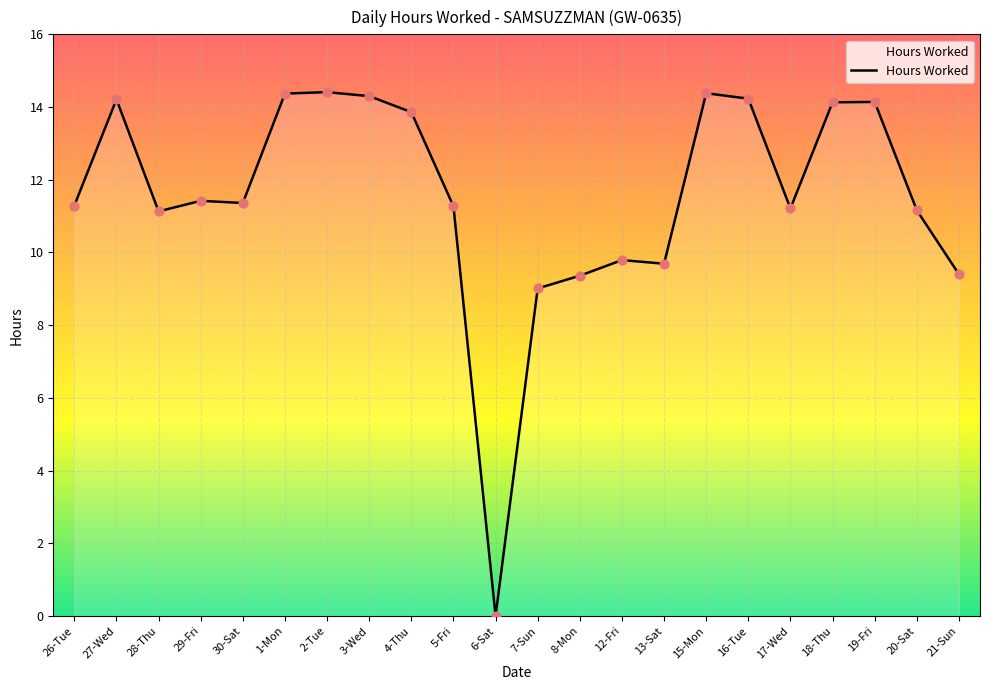

What is the ratio of the value at 27-Wed to the value at 3-Wed?

1.0